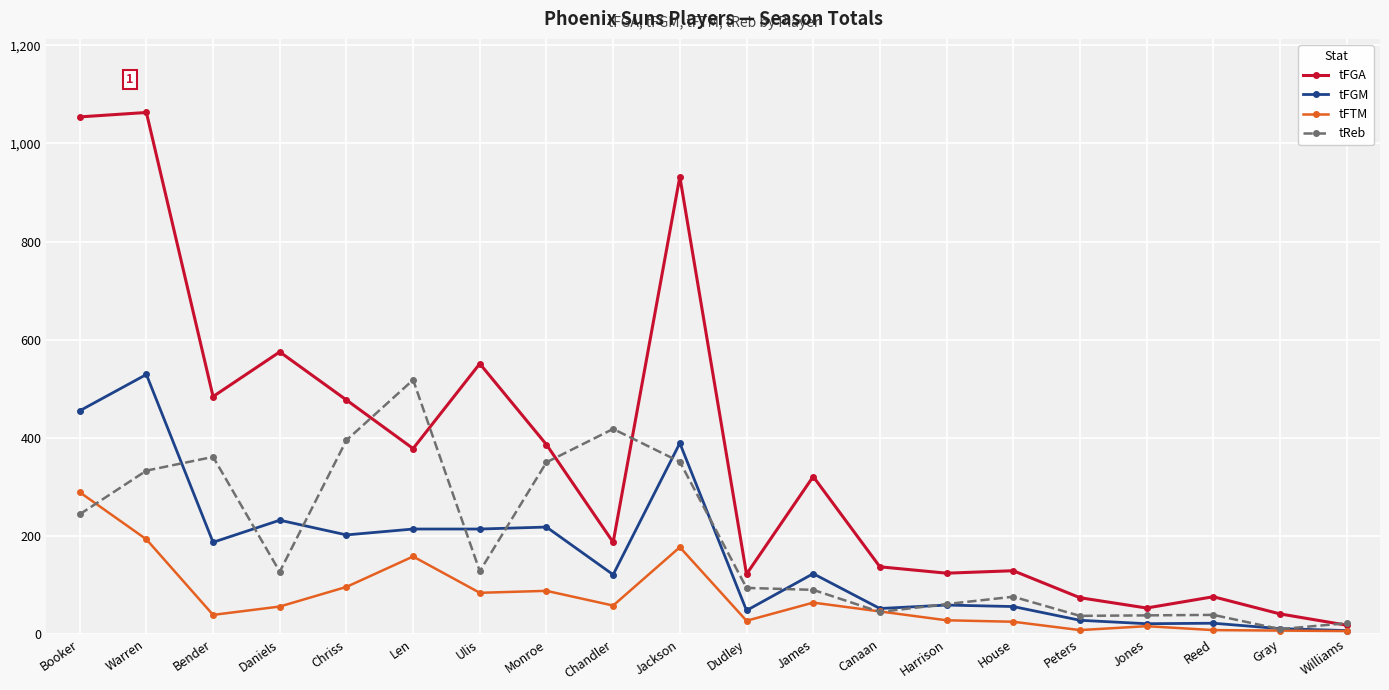

Is the value of tReb at Williams greater than the value of tFGA at Booker?

No